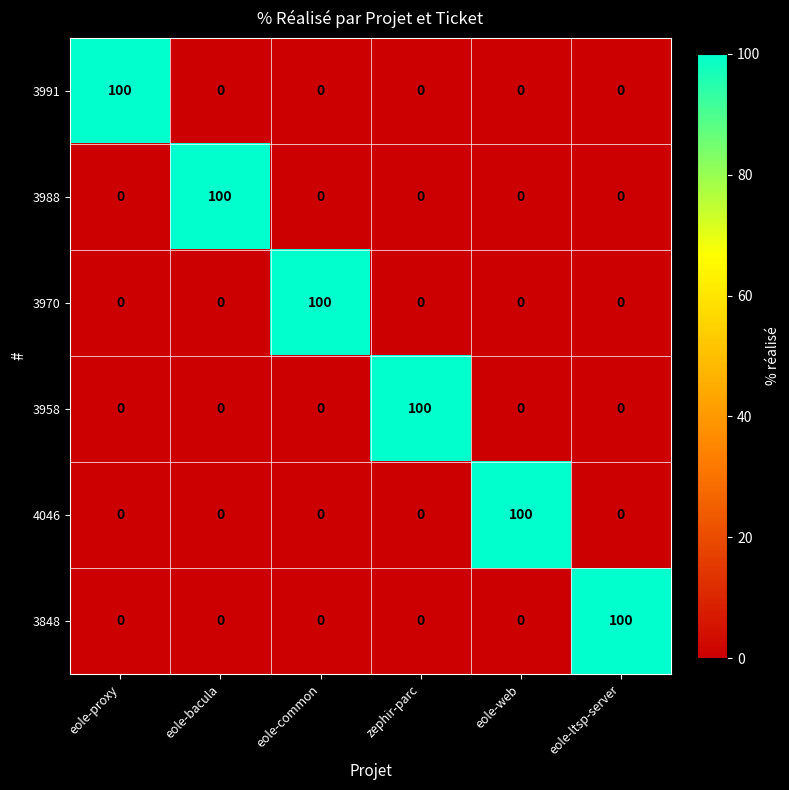

Read the 3958 value at zephir-parc.

100